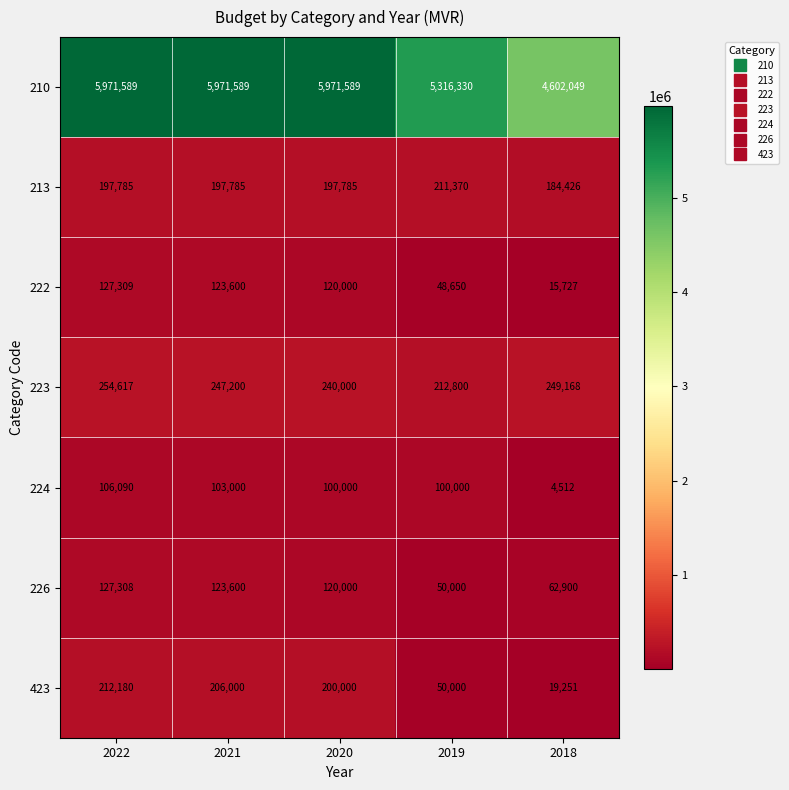

What is the difference between the highest and lowest values at 2021?

5868589